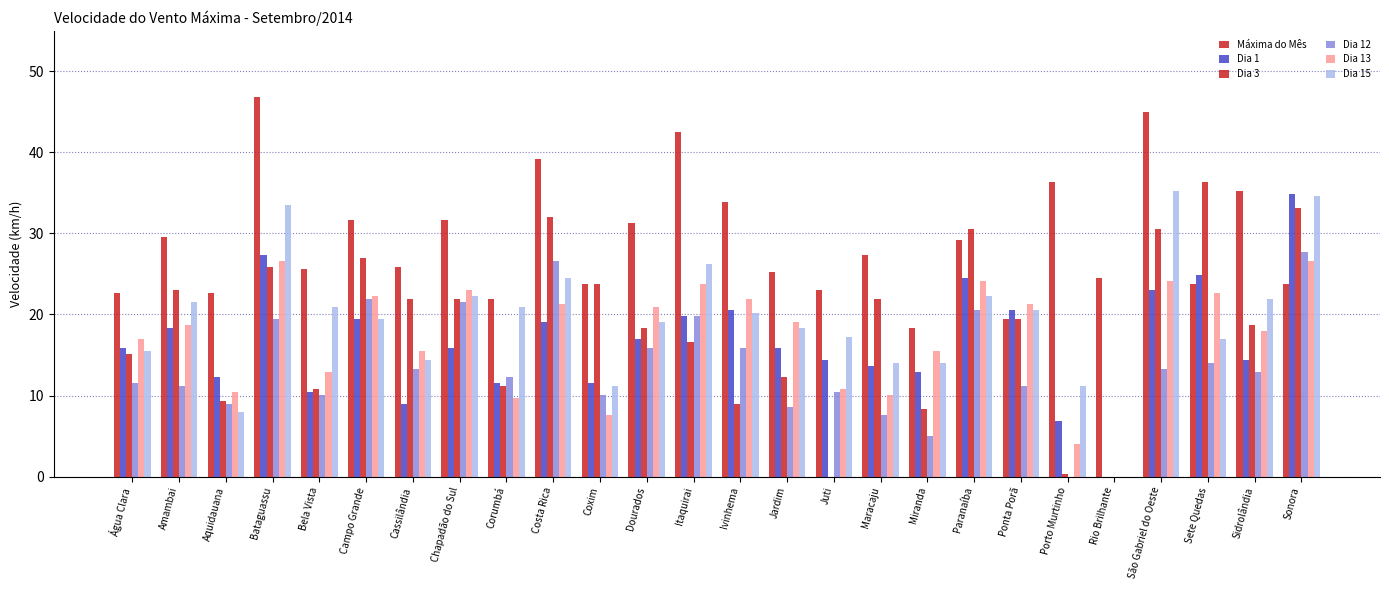

Reading left to right, extract all data points from this chart.

Máxima do Mês: 22.7	29.5	22.7	46.8	25.6	31.7	25.9	31.7	22.0	39.2	23.8	31.3	42.5	33.8	25.2	23.0	27.4	18.4	29.2	19.4	36.4	24.5	45.0	23.8	35.3	23.8
Dia 1: 15.8	18.4	12.2	27.4	10.4	19.4	9.0	15.8	11.5	19.1	11.5	16.9	19.8	20.5	15.8	14.4	13.7	13.0	24.5	20.5	6.8	0.0	23.0	24.8	14.4	34.9
Dia 3: 15.1	23.0	9.4	25.9	10.8	27.0	22.0	22.0	11.2	32.0	23.8	18.4	16.6	9.0	12.2	0.0	22.0	8.3	30.6	19.4	0.4	0.0	30.6	36.4	18.7	33.1
Dia 12: 11.5	11.2	9.0	19.4	10.1	22.0	13.3	21.6	12.2	26.6	10.1	15.8	19.8	15.8	8.6	10.4	7.6	5.0	20.5	11.2	0.0	0.0	13.3	14.0	13.0	27.7
Dia 13: 16.9	18.7	10.4	26.6	13.0	22.3	15.5	23.0	9.7	21.2	7.6	20.9	23.8	22.0	19.1	10.8	10.1	15.5	24.1	21.2	4.0	0.0	24.1	22.7	18.0	26.6
Dia 15: 15.5	21.6	7.9	33.5	20.9	19.4	14.4	22.3	20.9	24.5	11.2	19.1	26.3	20.2	18.4	17.3	14.0	14.0	22.3	20.5	11.2	0.0	35.3	16.9	22.0	34.6